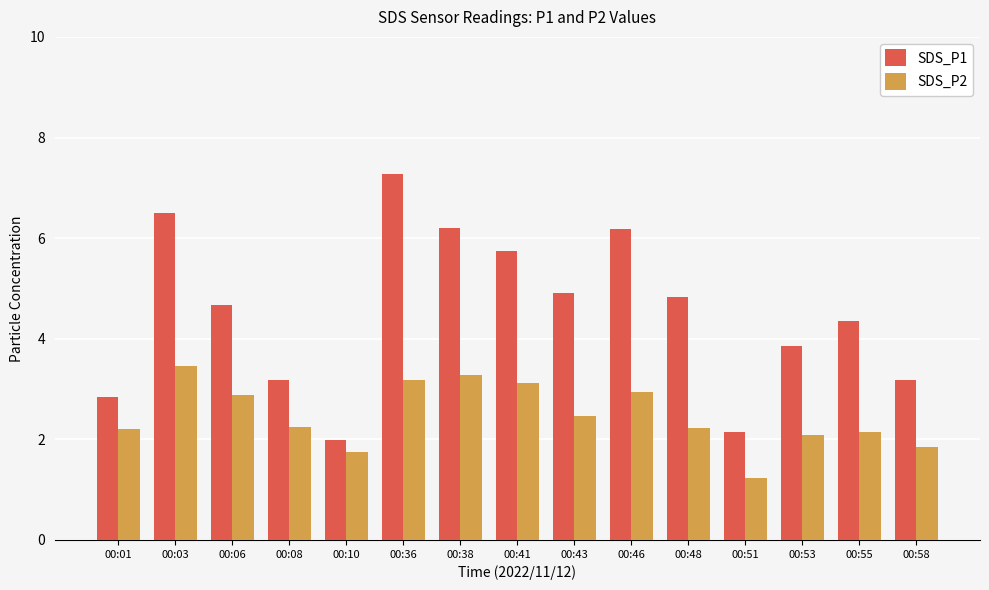

Does the chart contain any negative values?

No